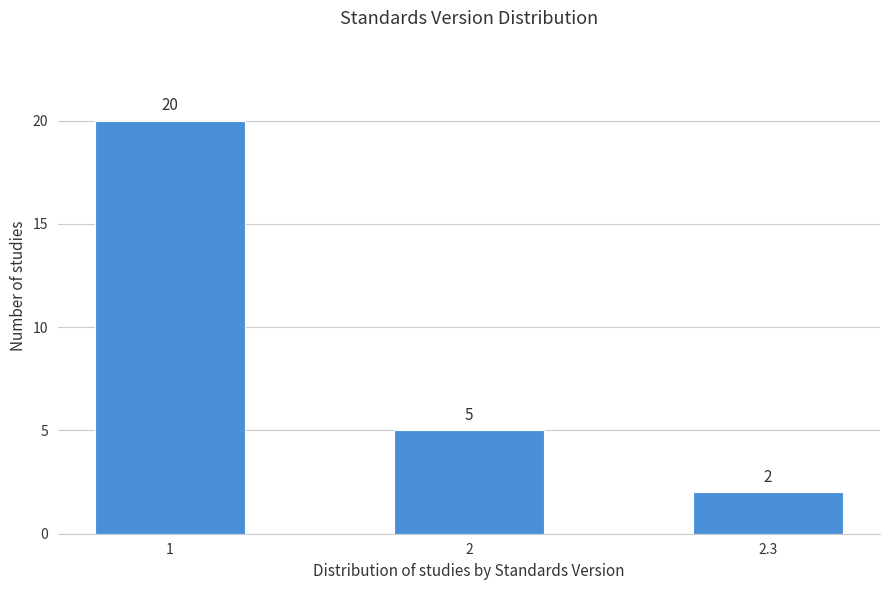

Reading right to left, what are all the values shown in this chart?

2.3=2	2=5	1=20